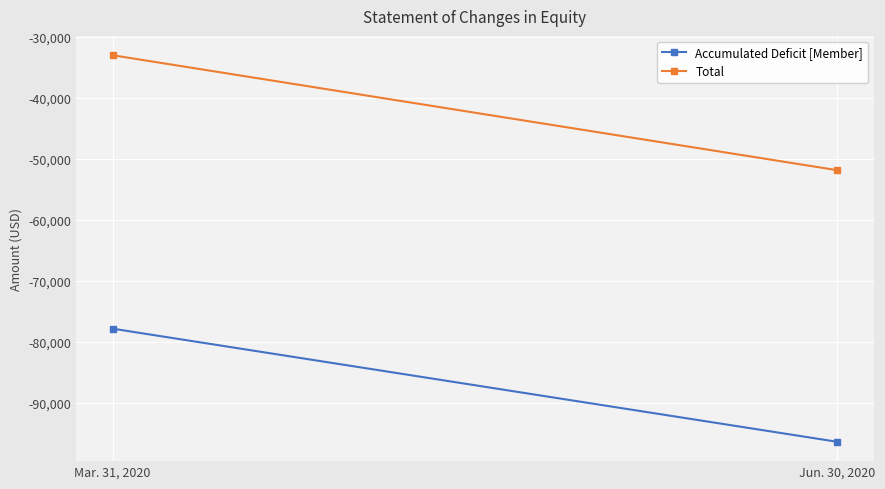

Is the value of Total at Jun. 30, 2020 greater than the value of Accumulated Deficit [Member] at Mar. 31, 2020?

Yes